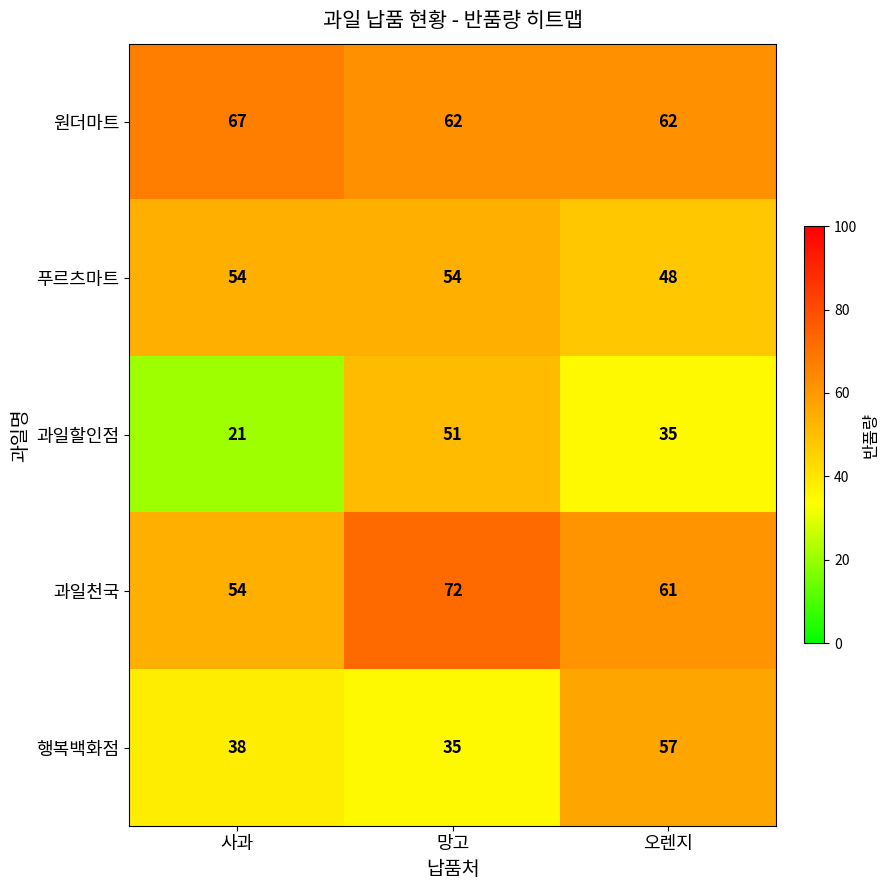

What is the average value of the 행복백화점 series?

43